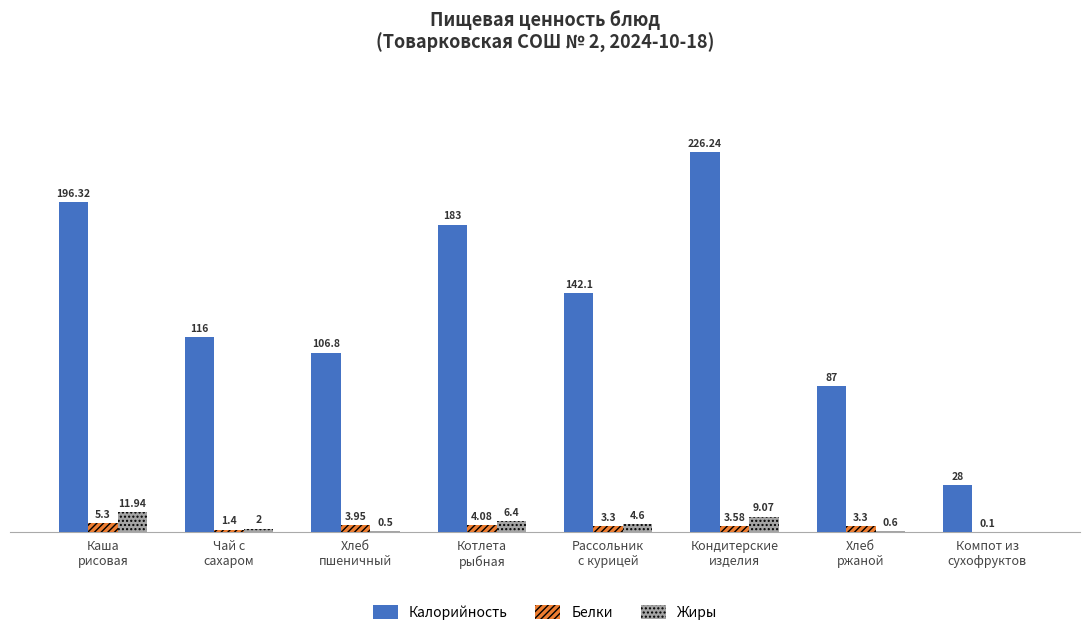

At which category is the sum across all series the highest?

Кондитерские
изделия